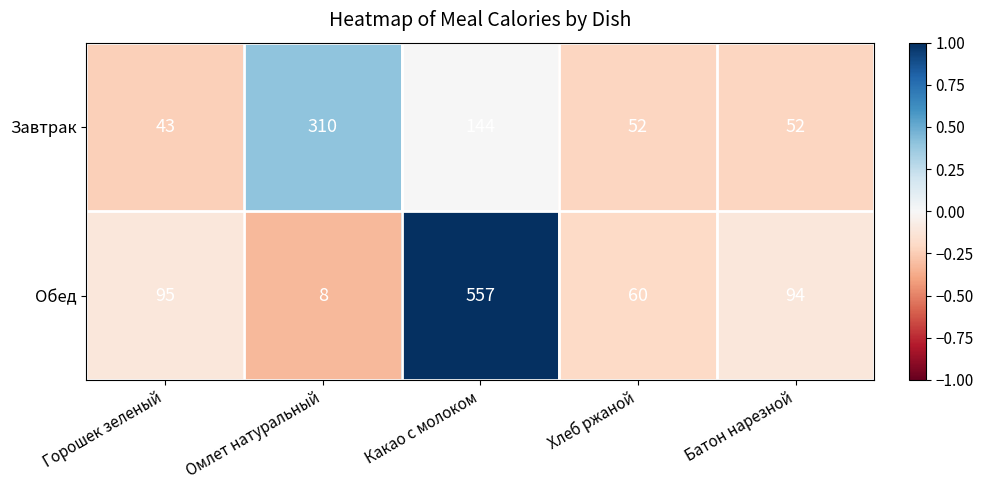

How many data points in Обед are less than 94?

2